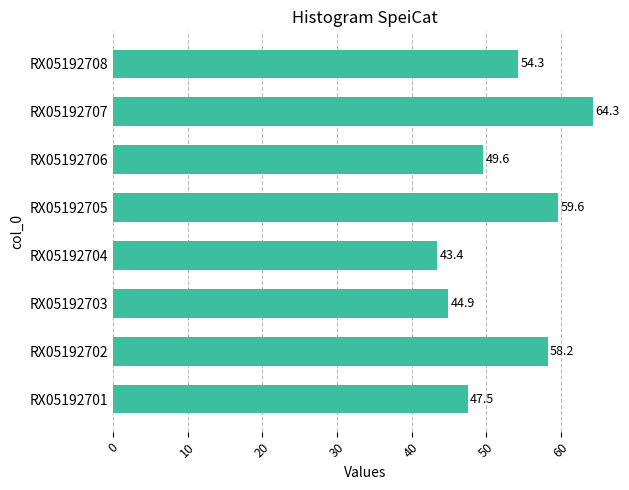

What is the average value?

52.7